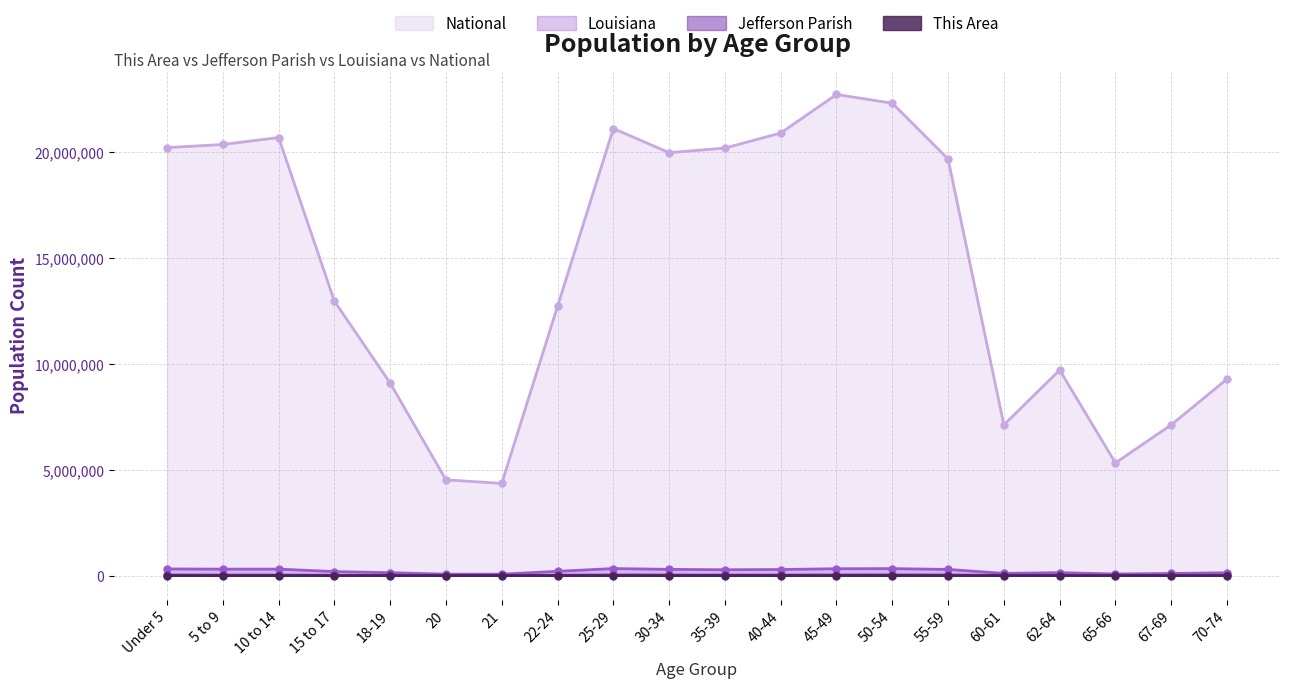

What is the label of the 5th point from the right?

60-61